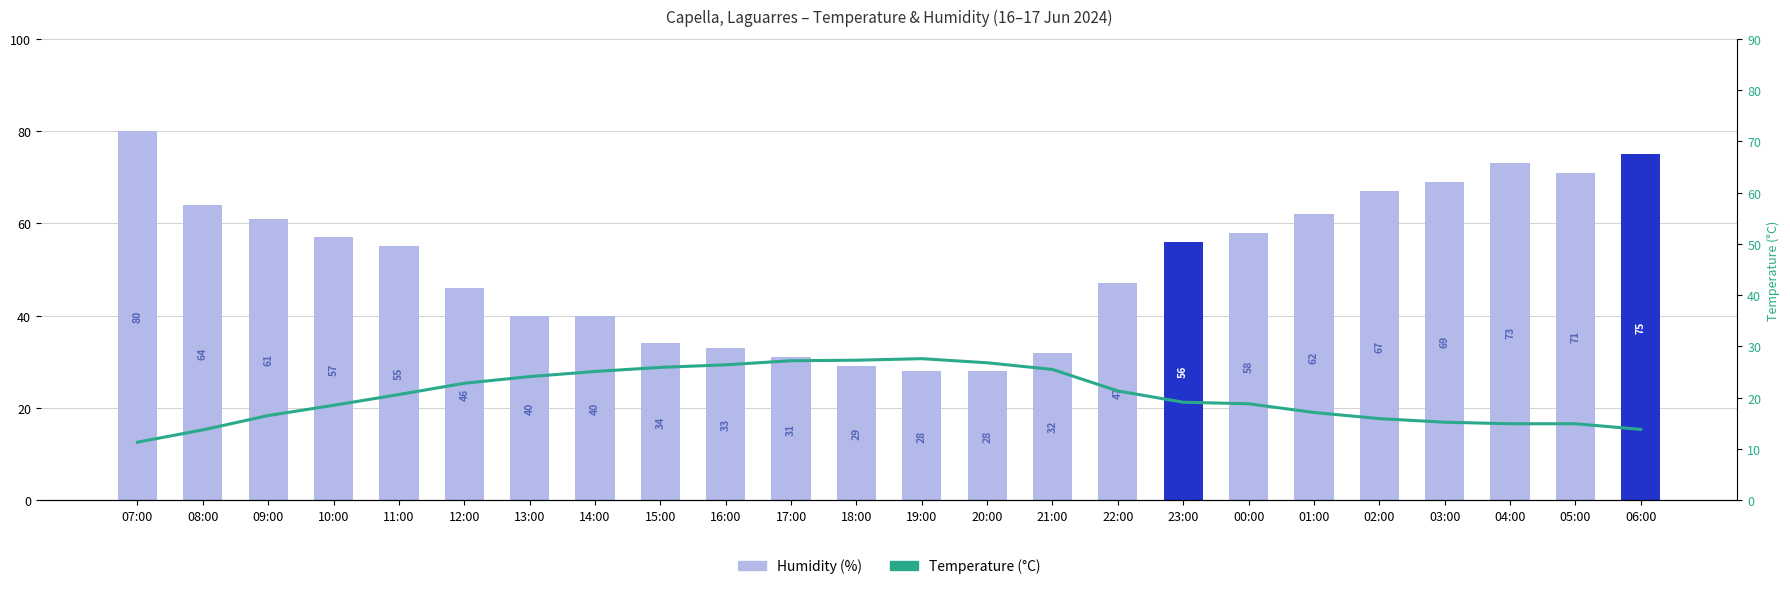

Which series has the widest spread of values?

Humidity (%)